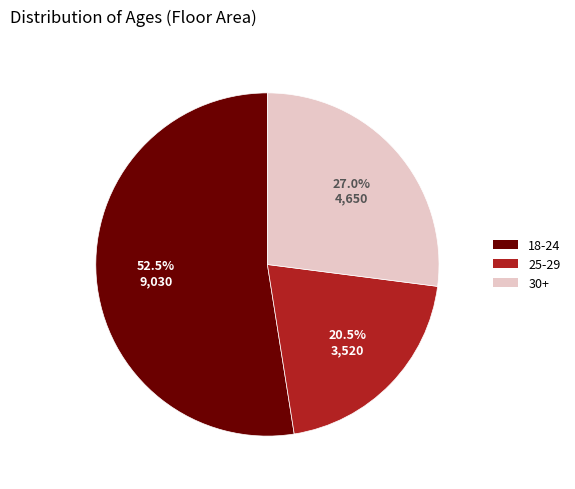

Count the number of slices in the pie.

3